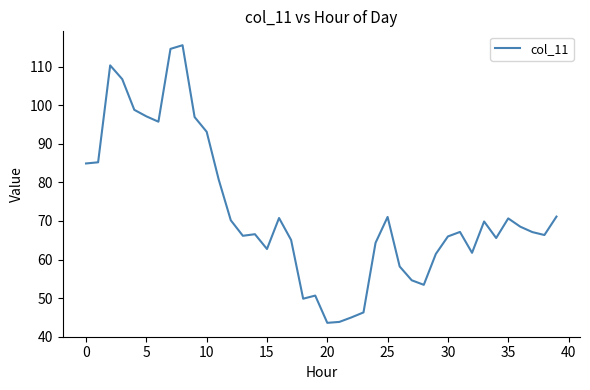

What is the minimum value shown in the chart?

43.6